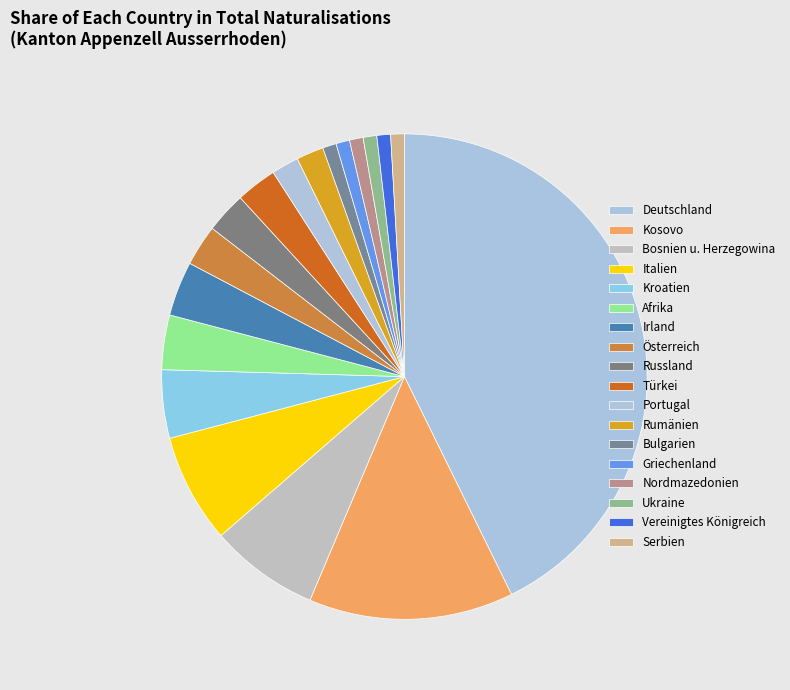

Is there a majority slice in this chart?

No